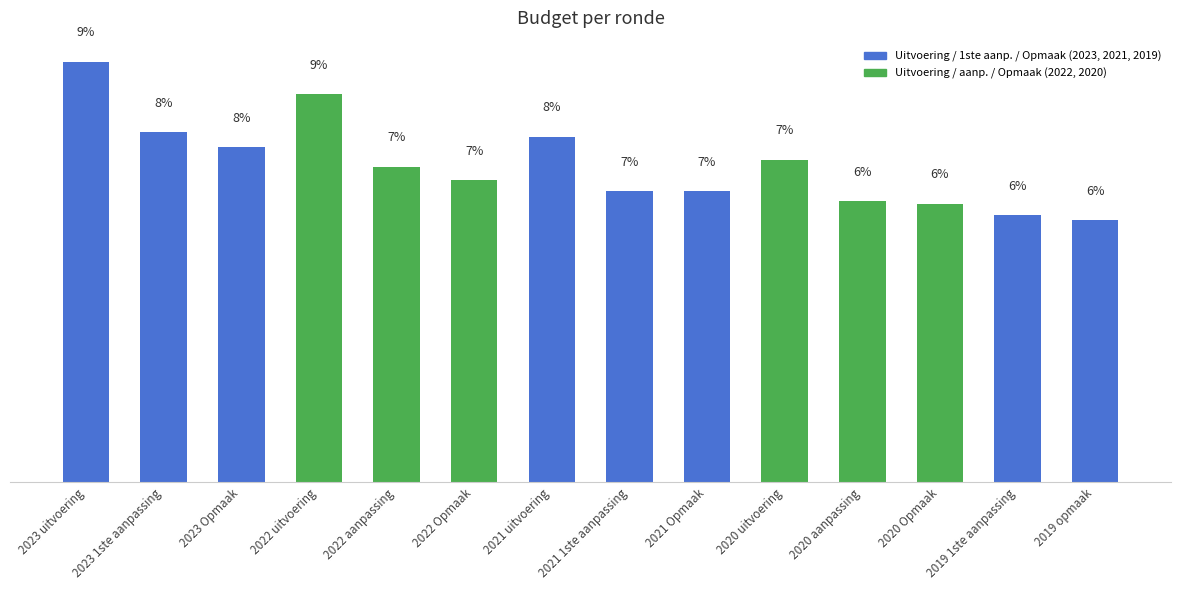

What is the greatest value displayed?

5921517